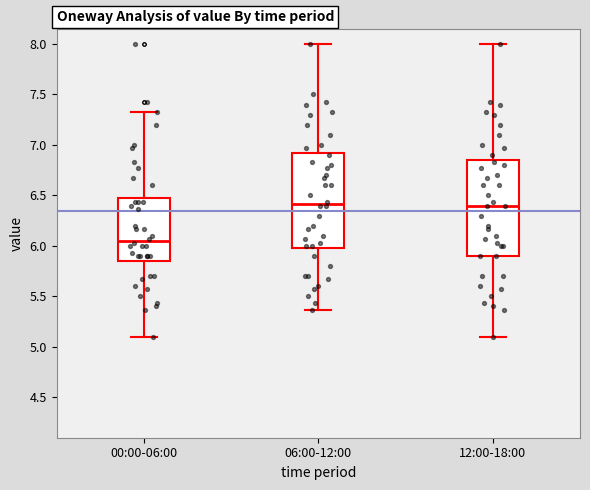

Where does the median line of the box for 00:00-06:00 sit on the y-axis? The values are not printed on the chart, so give them approximately, as read against the axis.

6.05